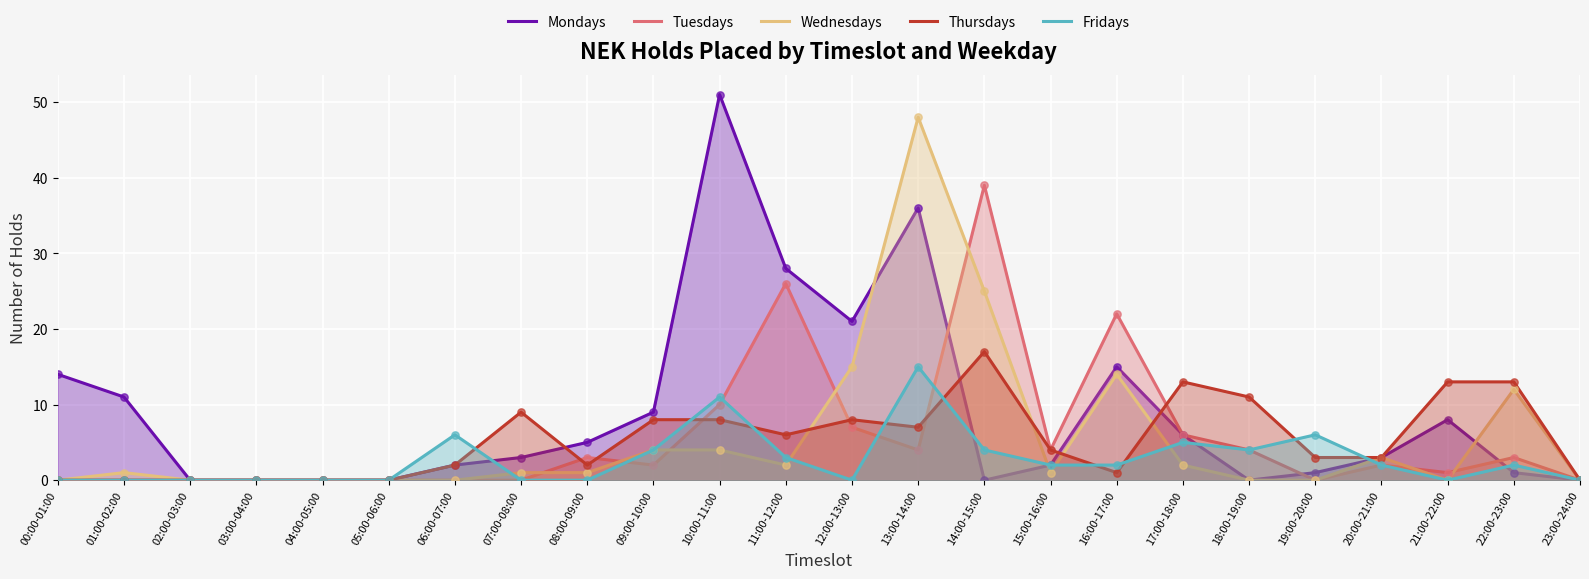

Is the value of Thursdays at 05:00-06:00 greater than the value of Mondays at 07:00-08:00?

No